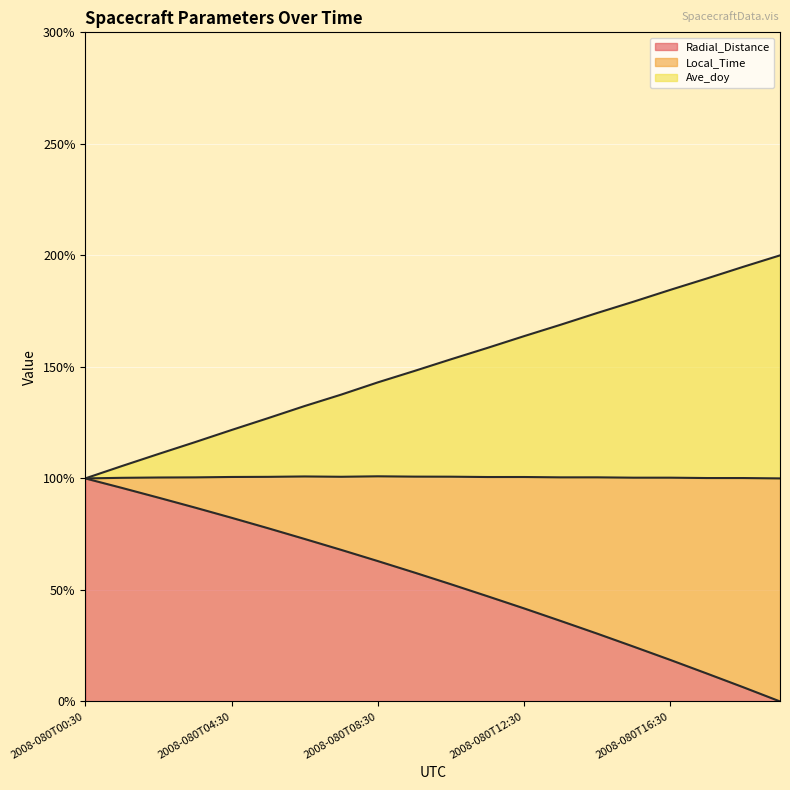

How many lines are shown in the chart?

3